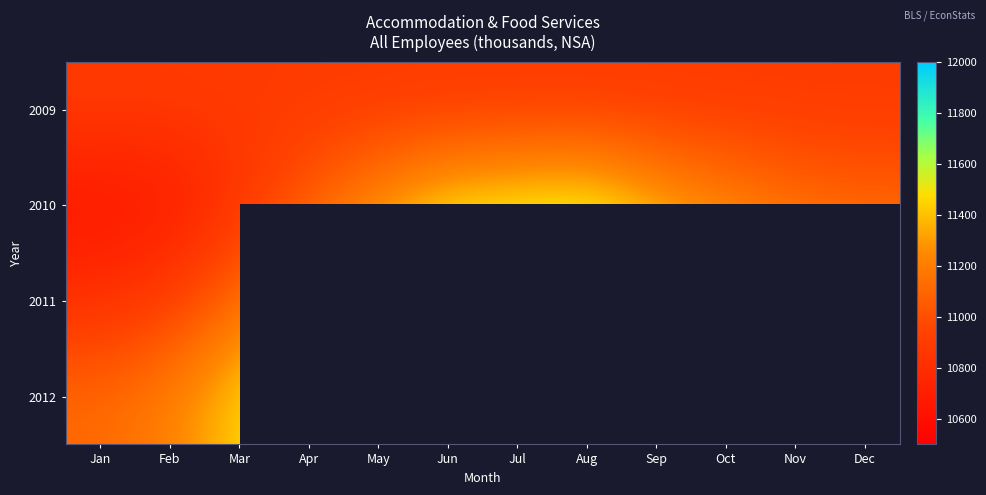

What is the difference between the highest and lowest values at Mar?

596.9